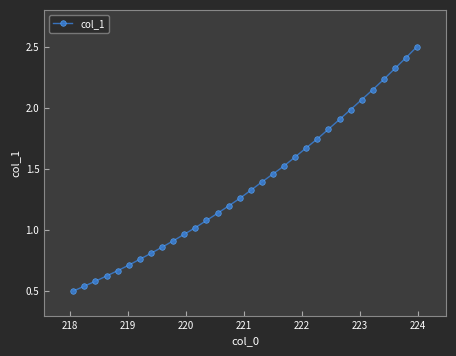

What is the greatest value displayed?

2.5